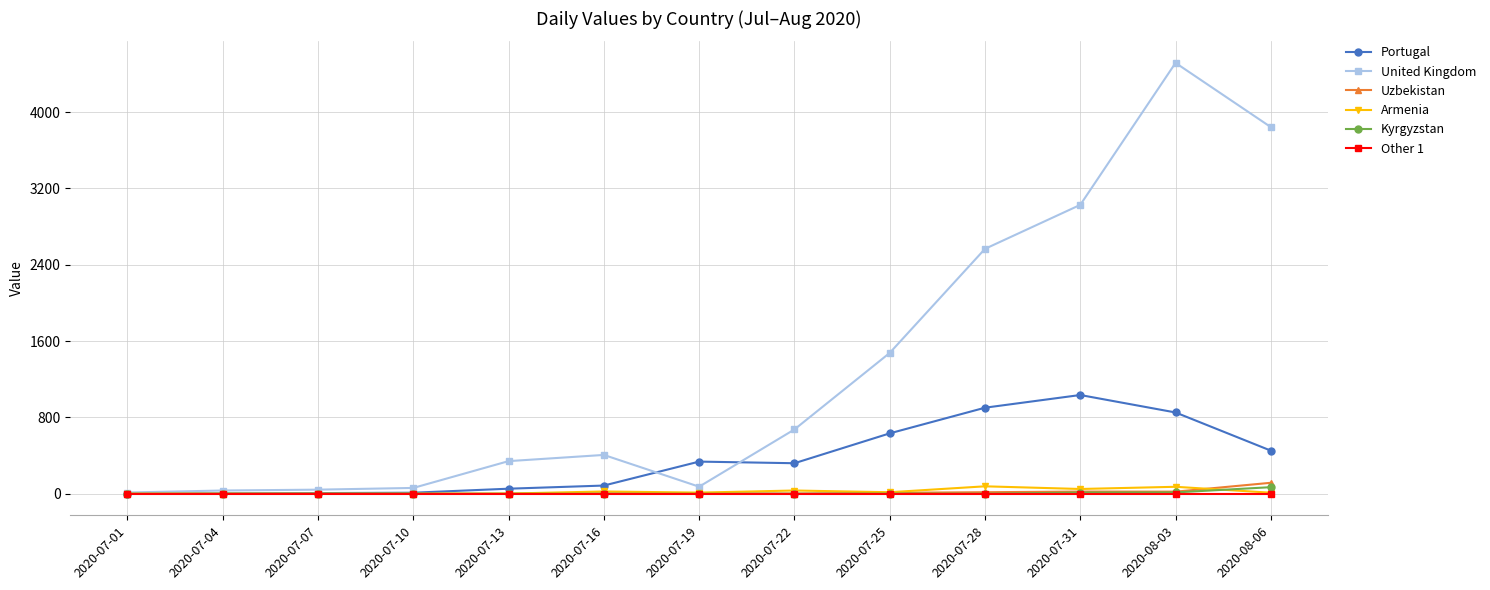

Which series has the widest spread of values?

United Kingdom